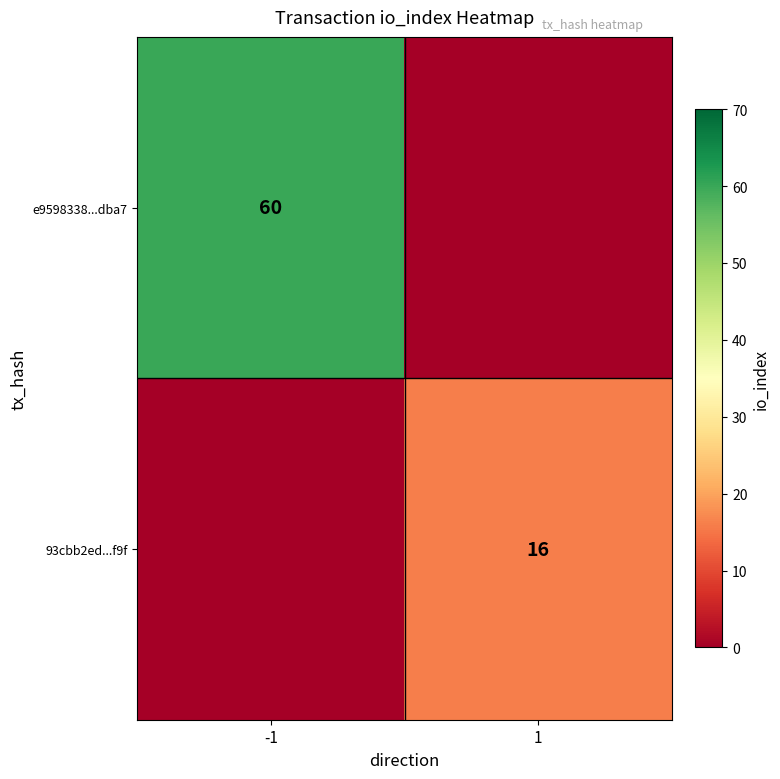

What is the total value across all series at -1?

60